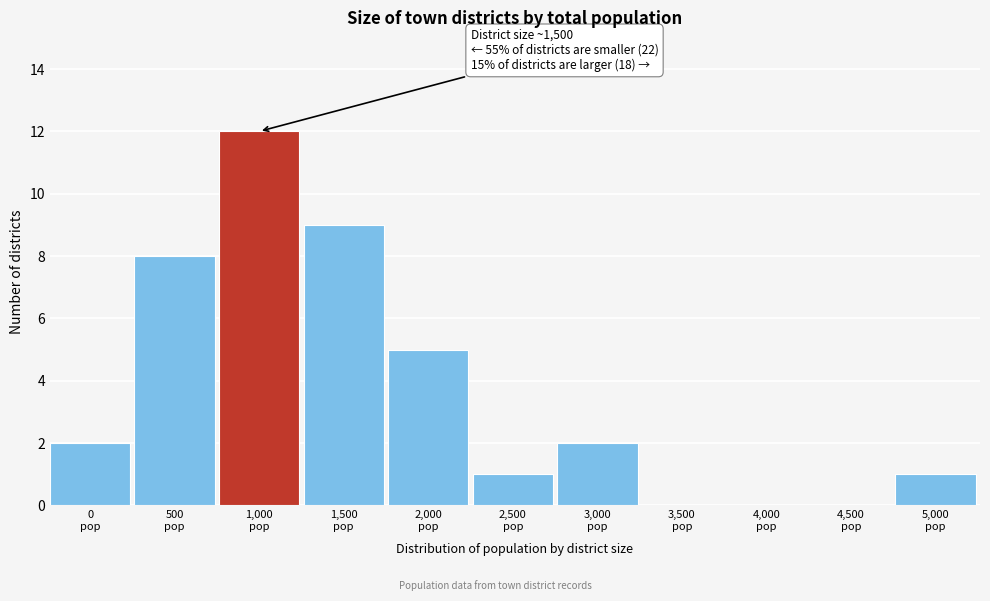

What is the sum of all values?

40